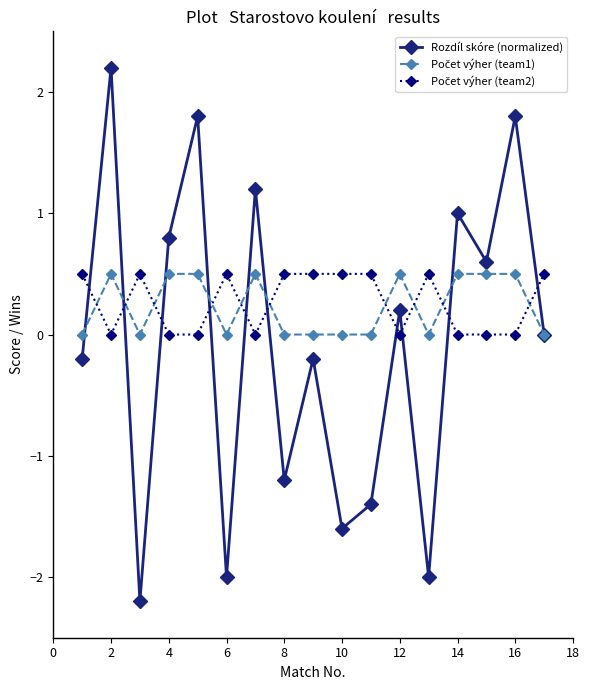

What is the highest value of the Rozdíl skóre (normalized) series?

2.2